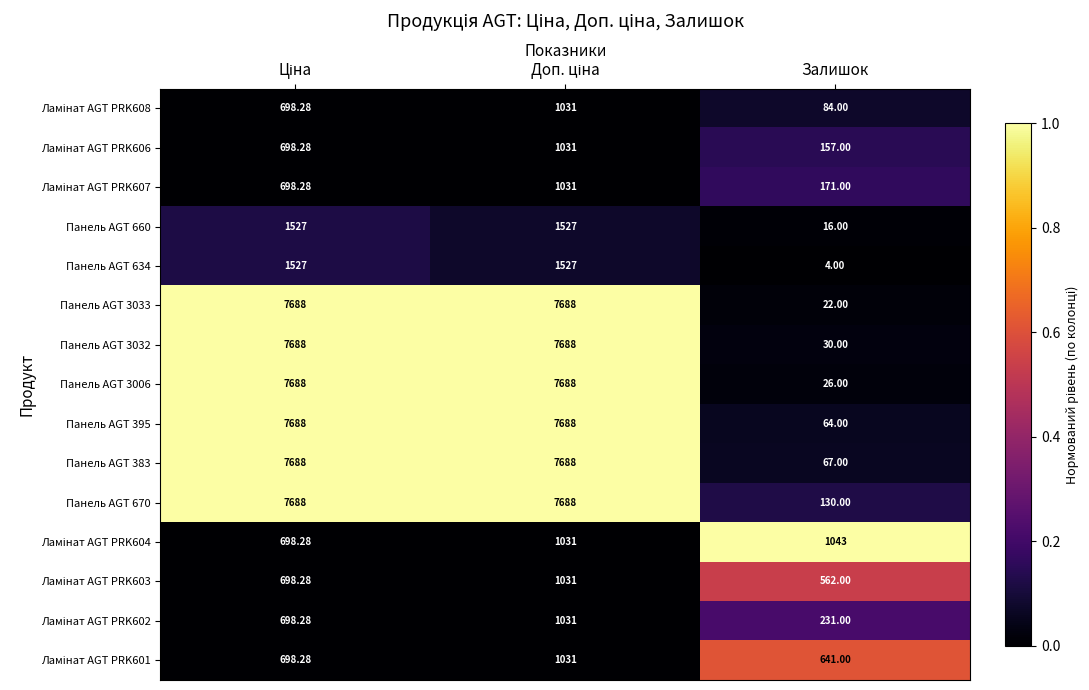

What is the spread (max minus min) of values at Залишок?

1039.0